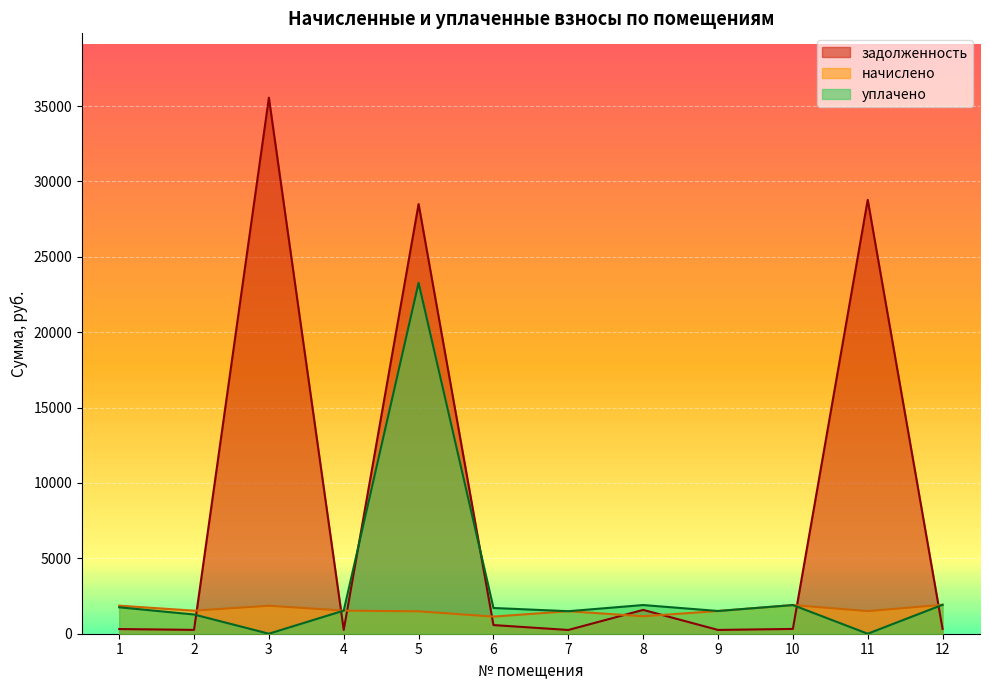

Which series changed the most between 9 and 11?

задолженность